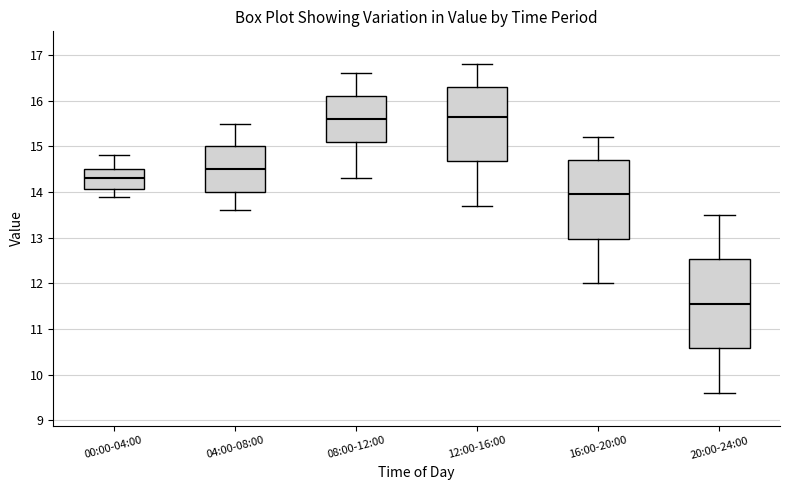

Where is the upper edge of the box for 04:00-08:00 on the y-axis? The values are not printed on the chart, so give them approximately, as read against the axis.

15.0